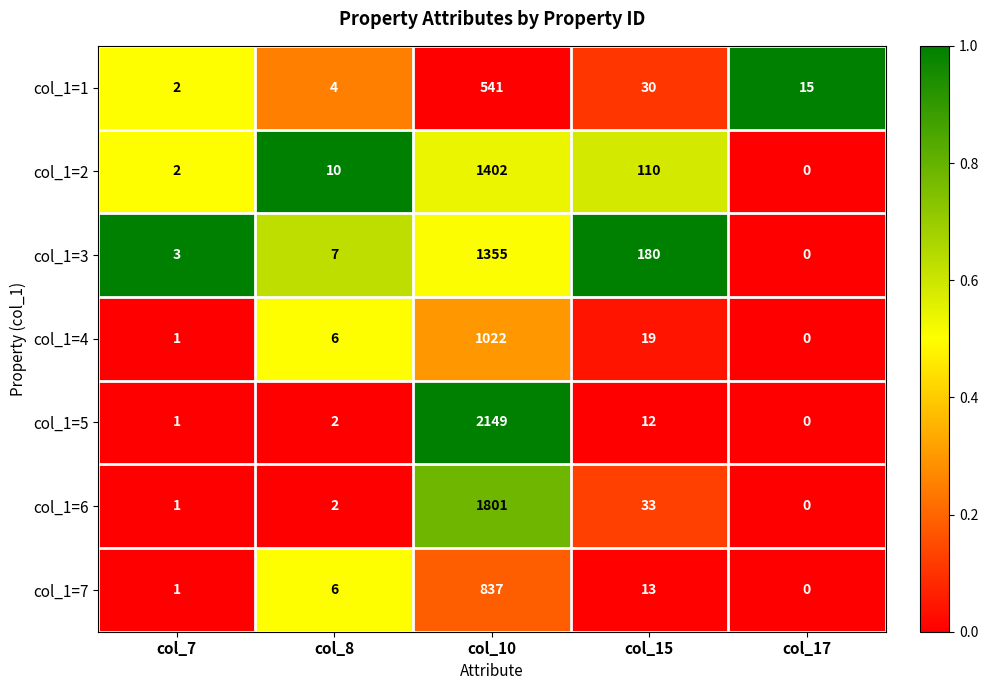

True or false: col_1=5 has a value of 1 at col_7.

True